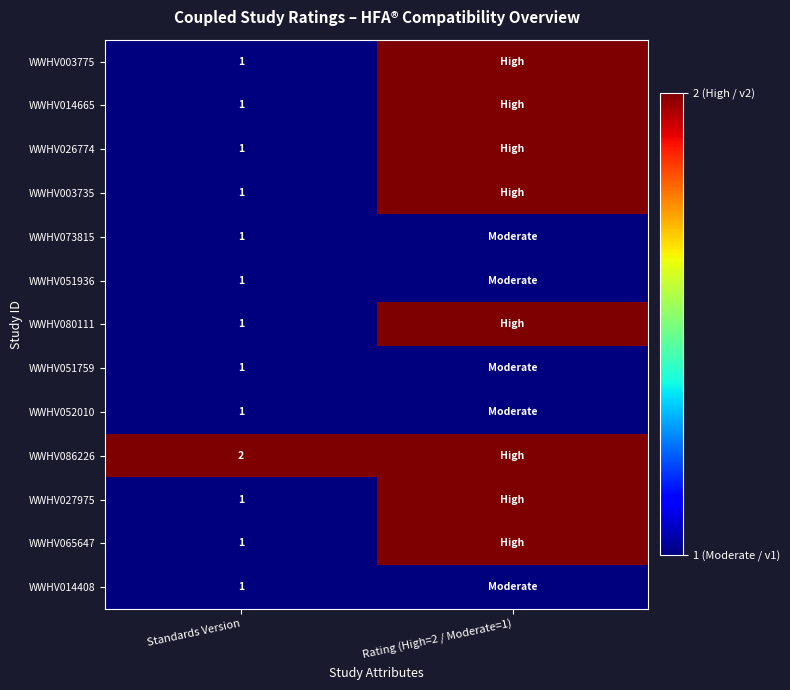

At which category is the sum across all series the highest?

Rating (High=2 / Moderate=1)